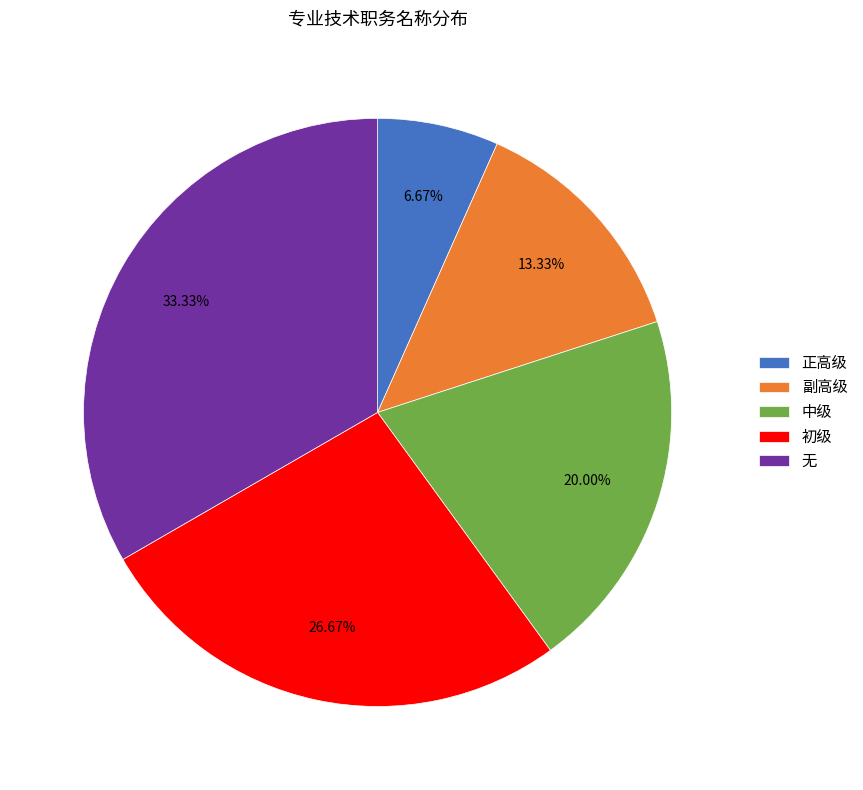

True or false: 初级 accounts for 17% of the total.

False